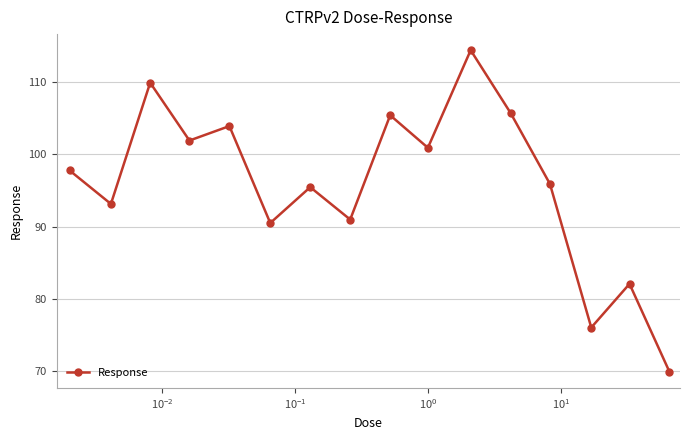

How many points are higher than both their immediate neighbors (excluding endpoints)?

6